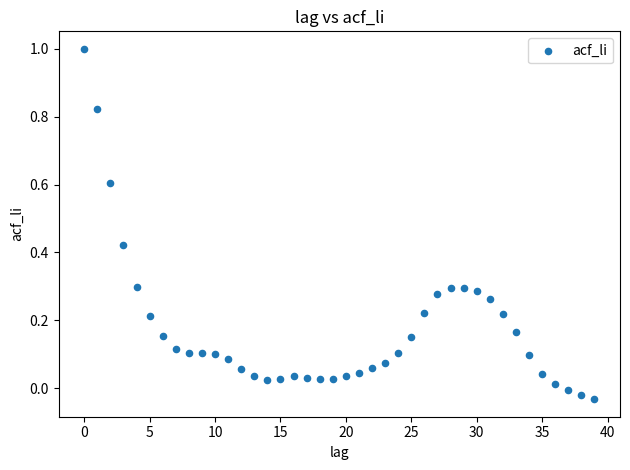

What is the range of Y values (max minus min)?

1.0